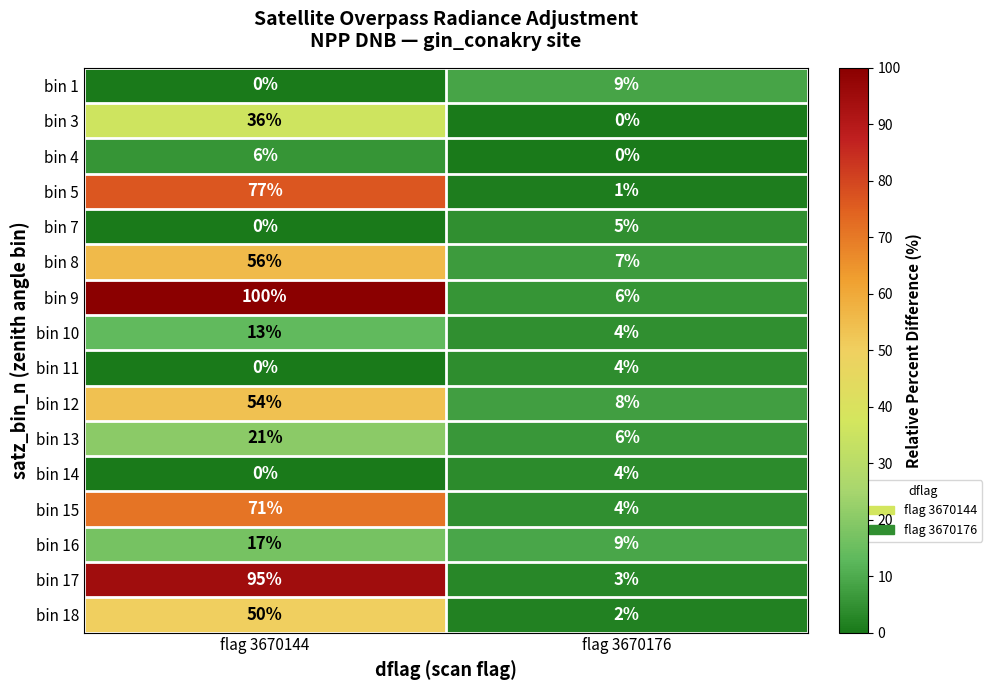

What is the spread (max minus min) of values at flag 3670144?

100